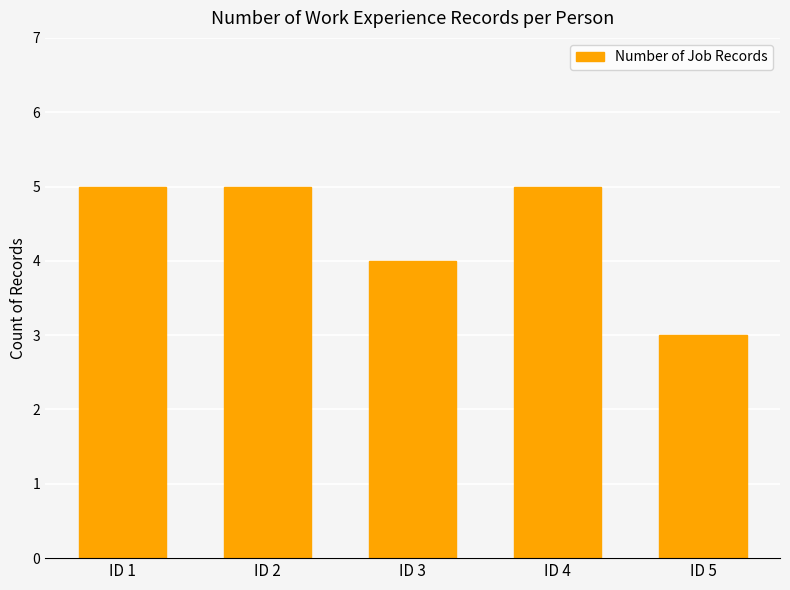

Reading right to left, what are all the values shown in this chart?

3	5	4	5	5